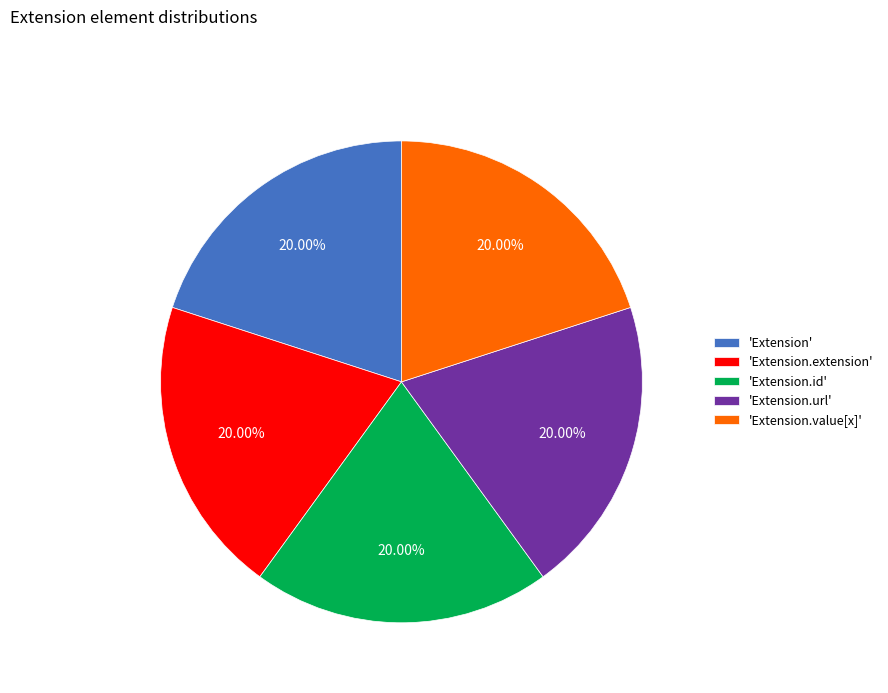

Is 'Extension.extension' the majority of the pie?

No